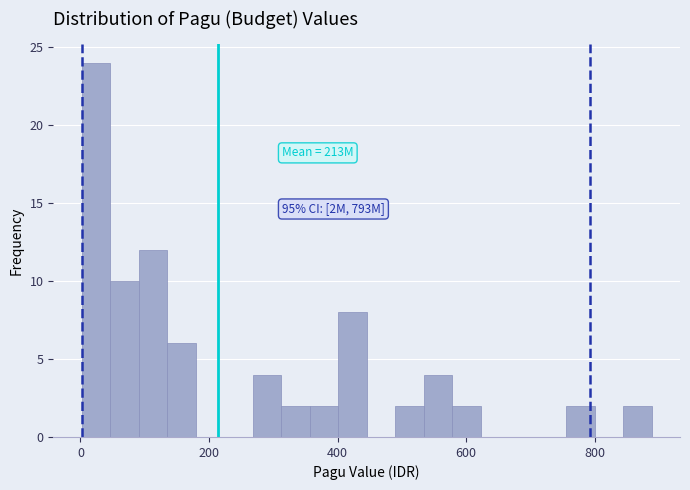

Around what value on the x-axis is the tallest bar? Give the approximate position of its centre, as read against the axis.

20